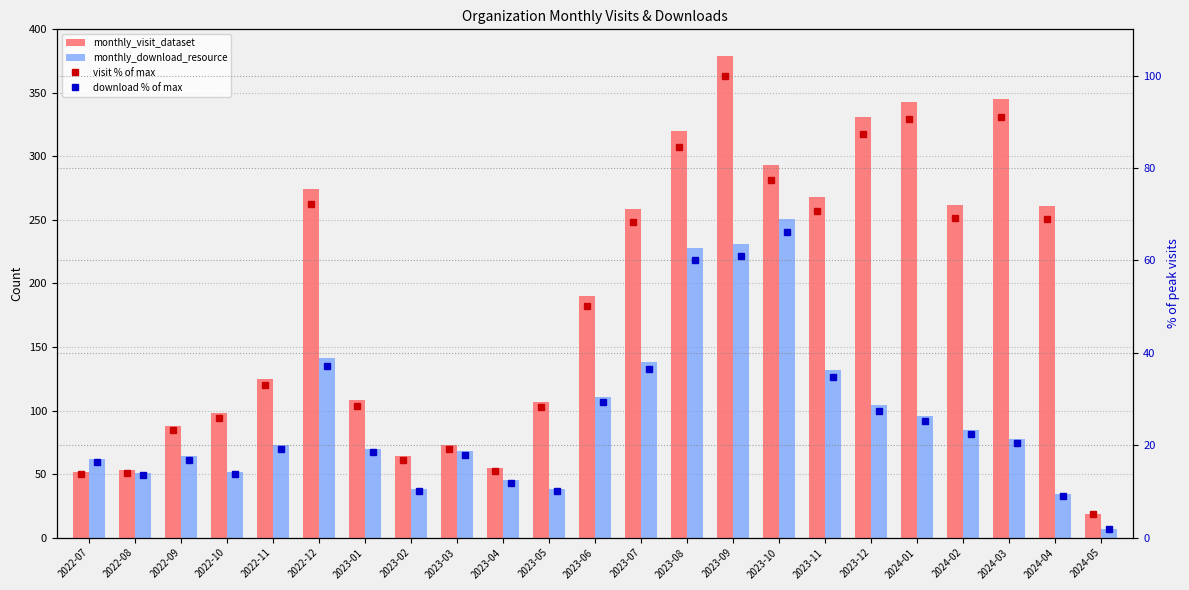

The monthly_download_resource series shows 251.0 at 2023-10. True or false?

True